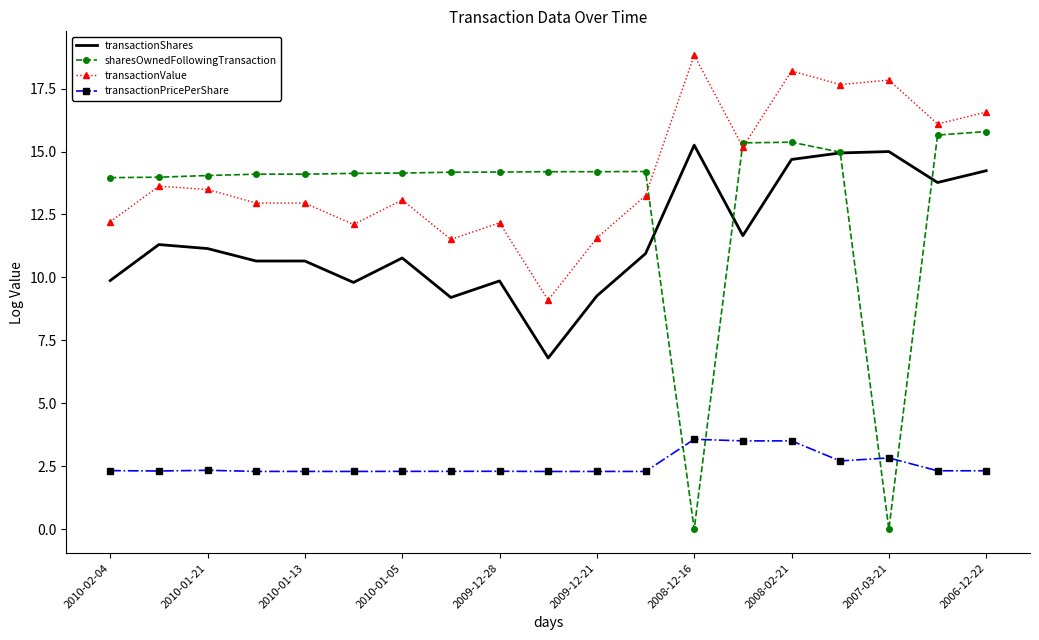

At how many categories does at least one series exceed 4?

19